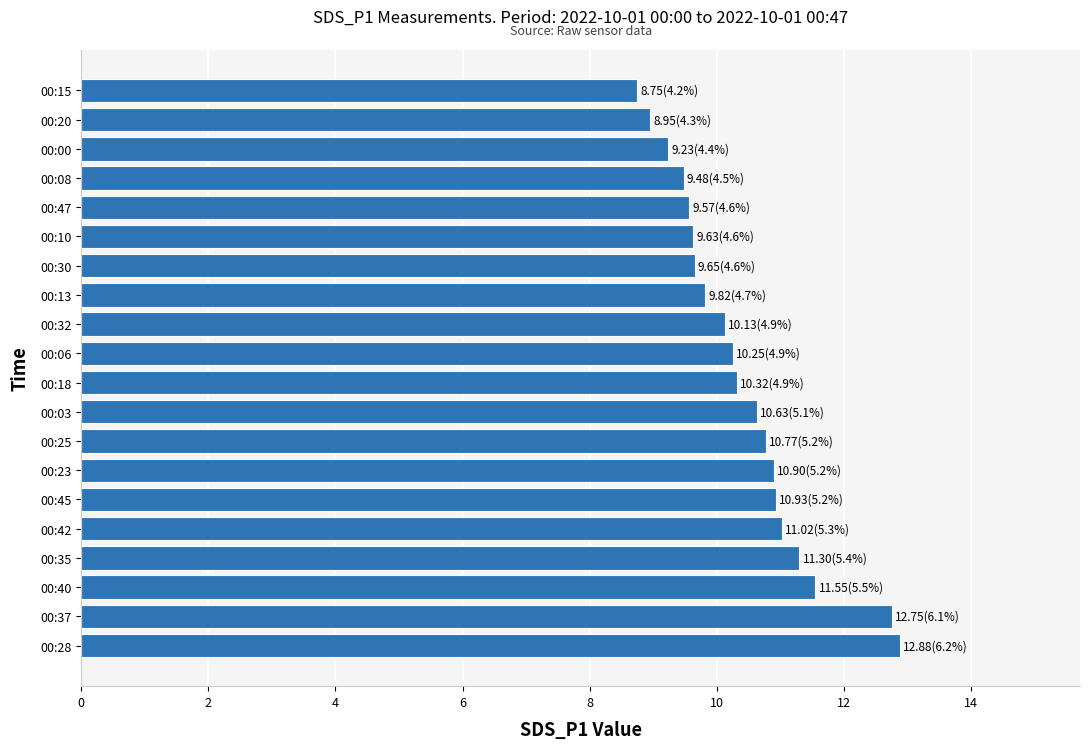

Approximately how many times larger is the value at 00:28 compared to 00:23?

1.2